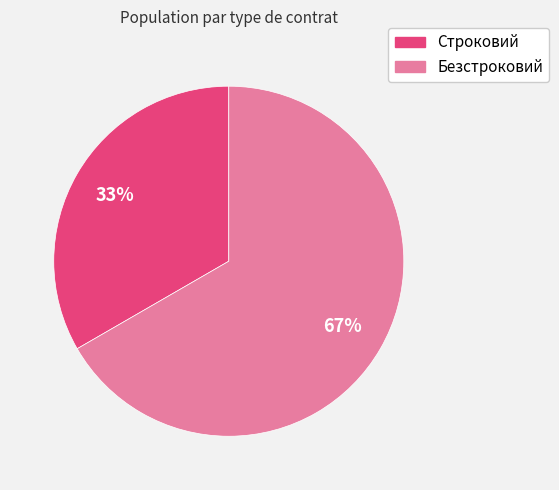

To the nearest percent, what portion does Строковий represent?

33%